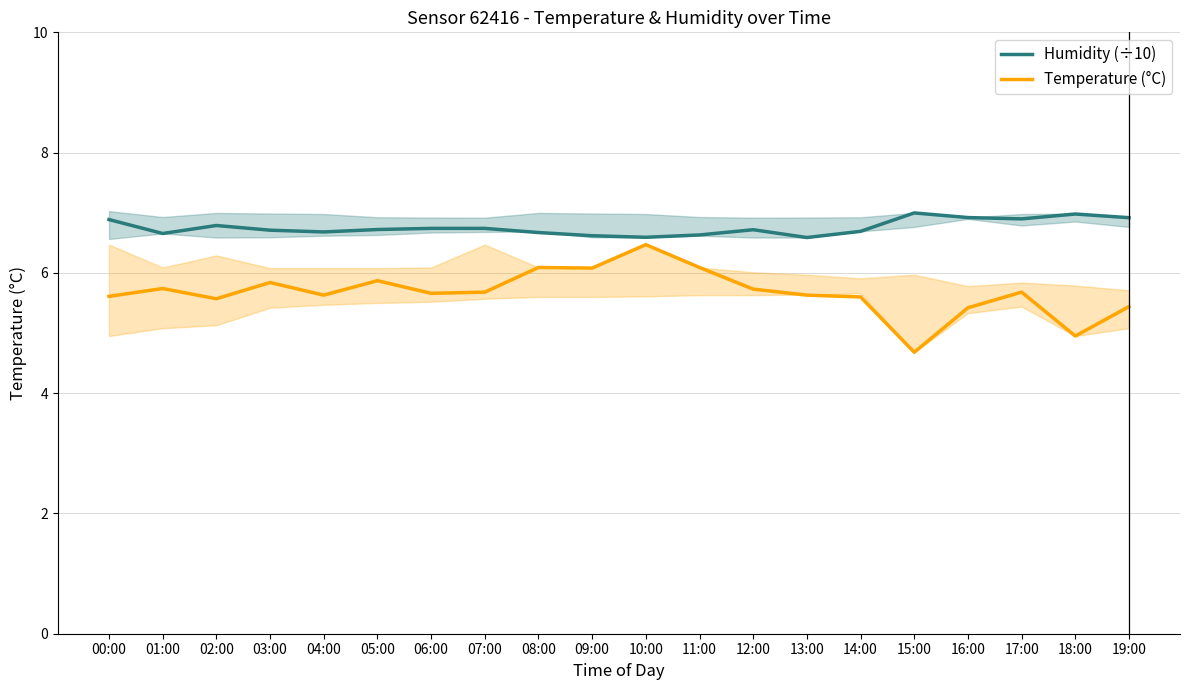

Reading right to left, transcribe all the data shown in this chart.

Humidity (÷10): 19:00=6.9	18:00=7.0	17:00=6.9	16:00=6.9	15:00=7.0	14:00=6.7	13:00=6.6	12:00=6.7	11:00=6.6	10:00=6.6	09:00=6.6	08:00=6.7	07:00=6.7	06:00=6.7	05:00=6.7	04:00=6.7	03:00=6.7	02:00=6.8	01:00=6.7	00:00=6.9
Temperature (°C): 19:00=5.4	18:00=5.0	17:00=5.7	16:00=5.4	15:00=4.7	14:00=5.6	13:00=5.6	12:00=5.7	11:00=6.1	10:00=6.5	09:00=6.1	08:00=6.1	07:00=5.7	06:00=5.7	05:00=5.9	04:00=5.6	03:00=5.8	02:00=5.6	01:00=5.7	00:00=5.6